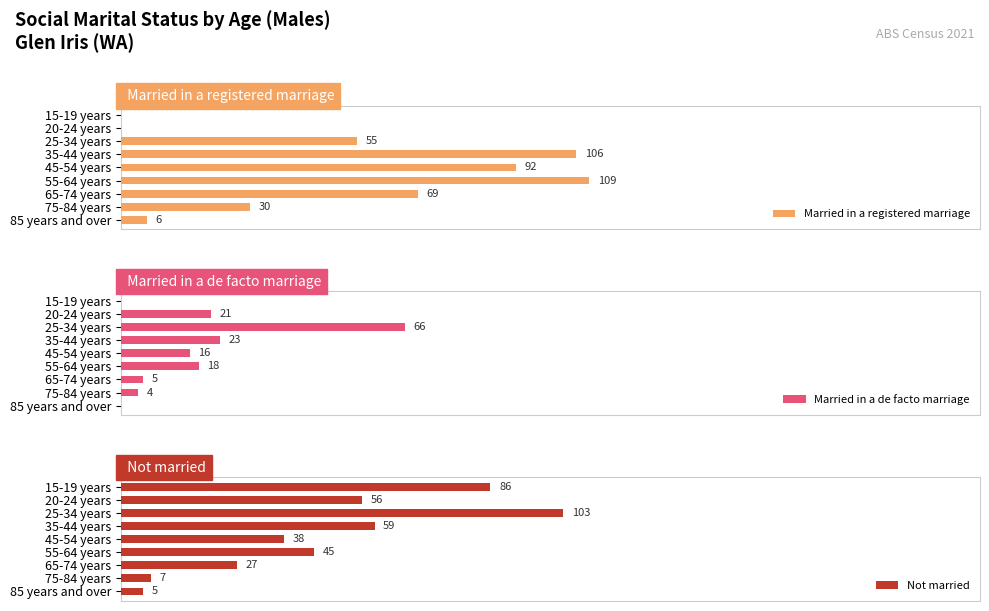

At which label does Not married reach its peak?

25-34 years